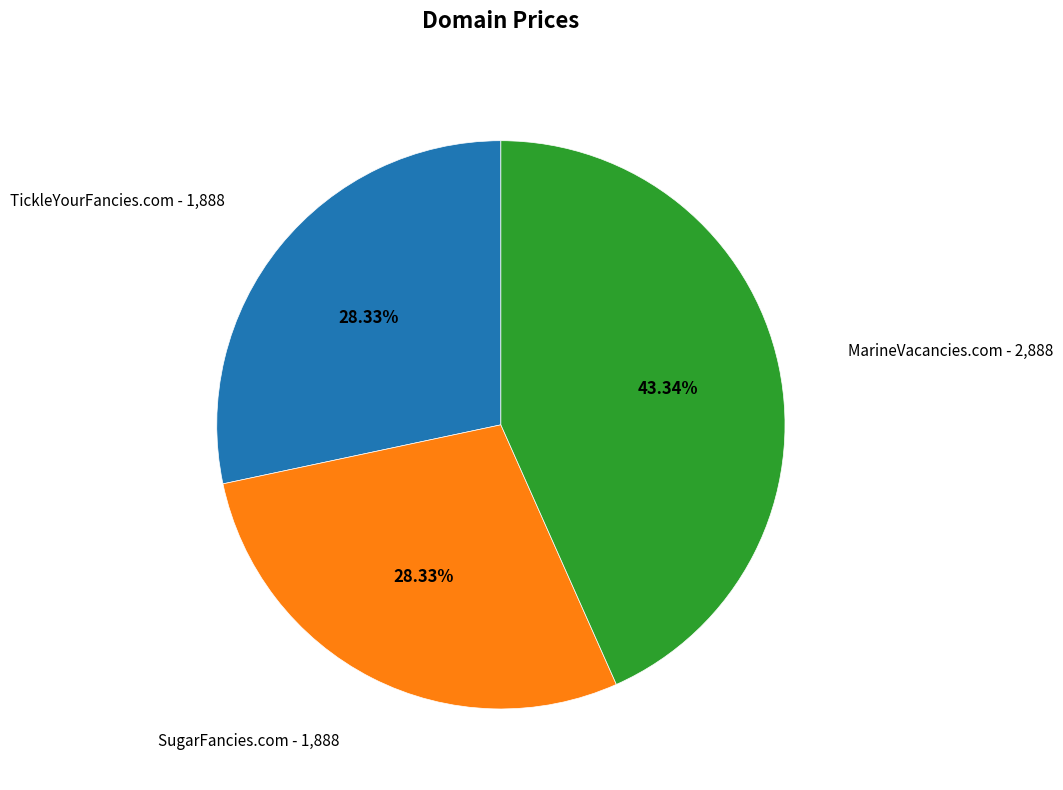

Is there any slice that represents more than half of the pie?

No